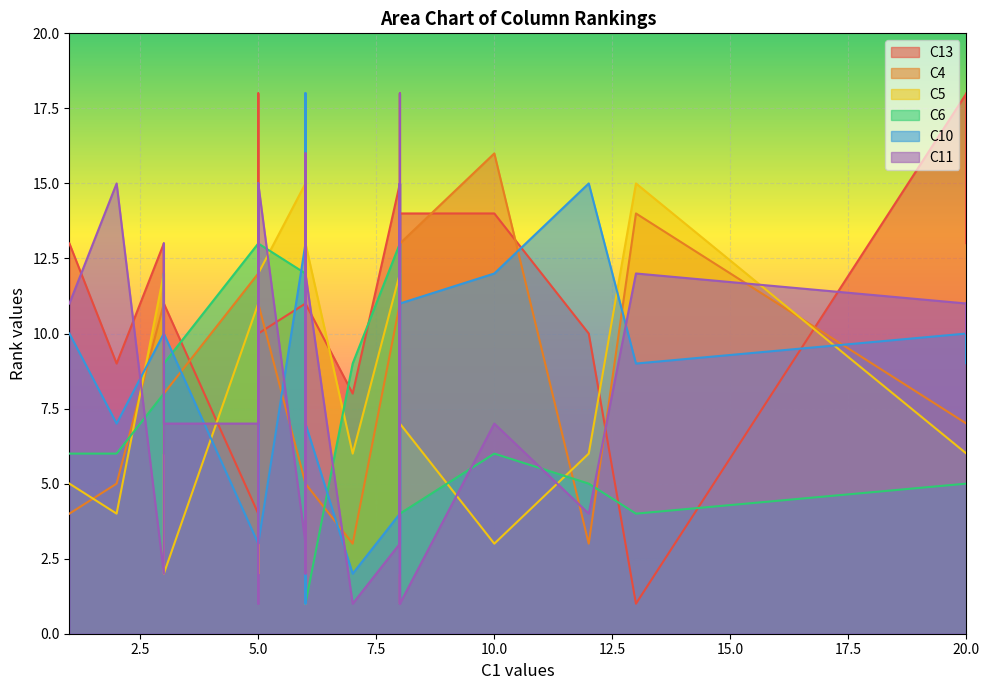

Read the C10 value at 5, to the nearest 5.

5